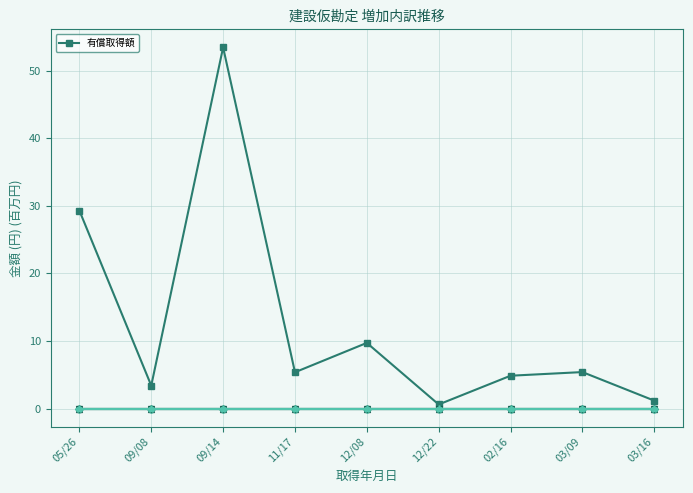

Does the chart have visible grid lines?

Yes